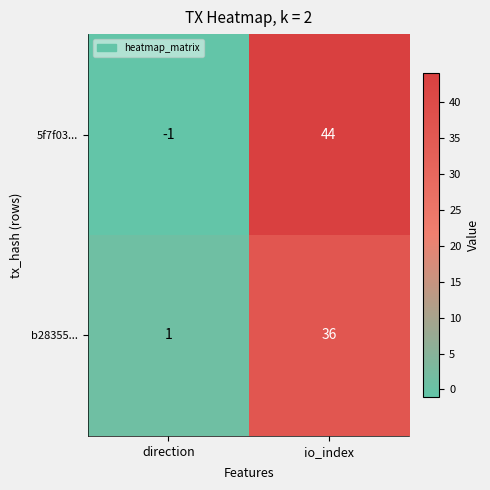

What is the sum of the 5f7f03... values at io_index and direction?

43